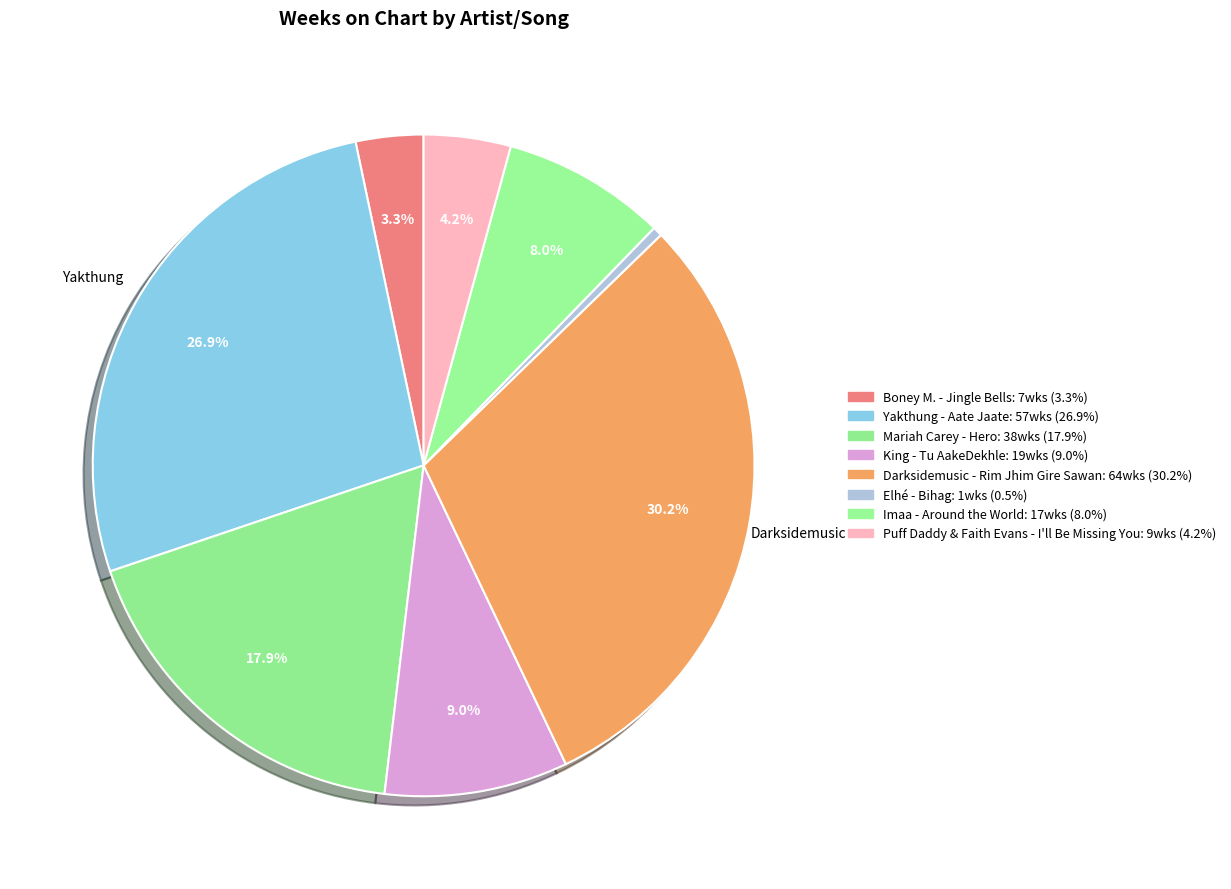

How many segments does this pie chart have?

8